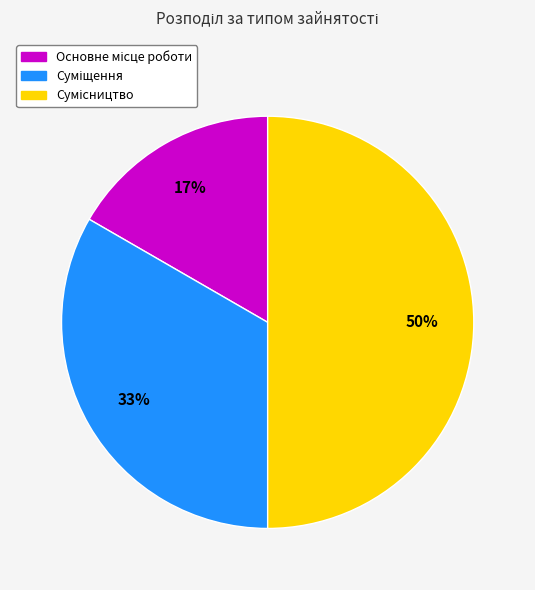

Count the number of slices in the pie.

3